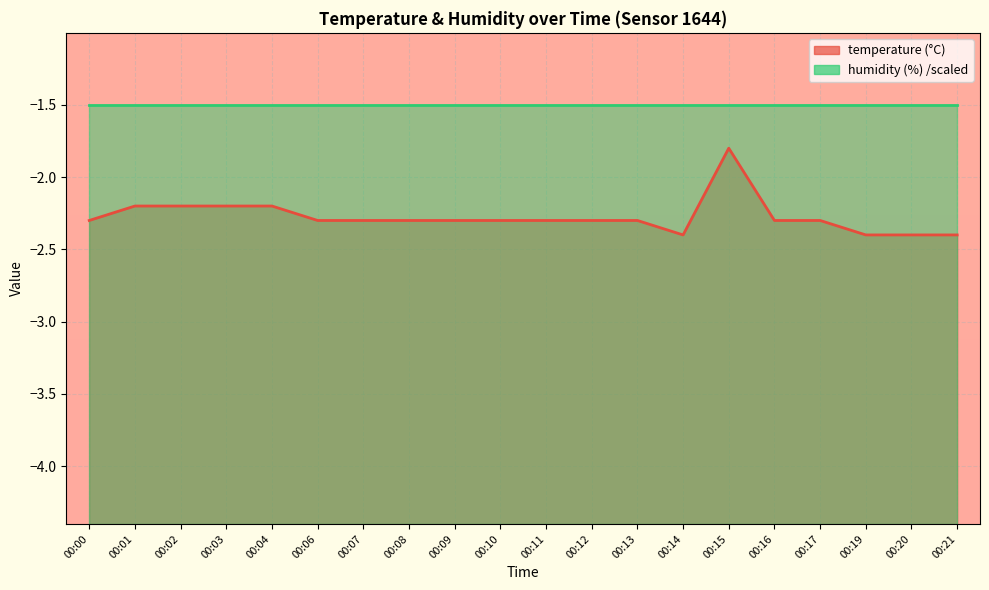

What is the approximate value at 00:11?

-2.3